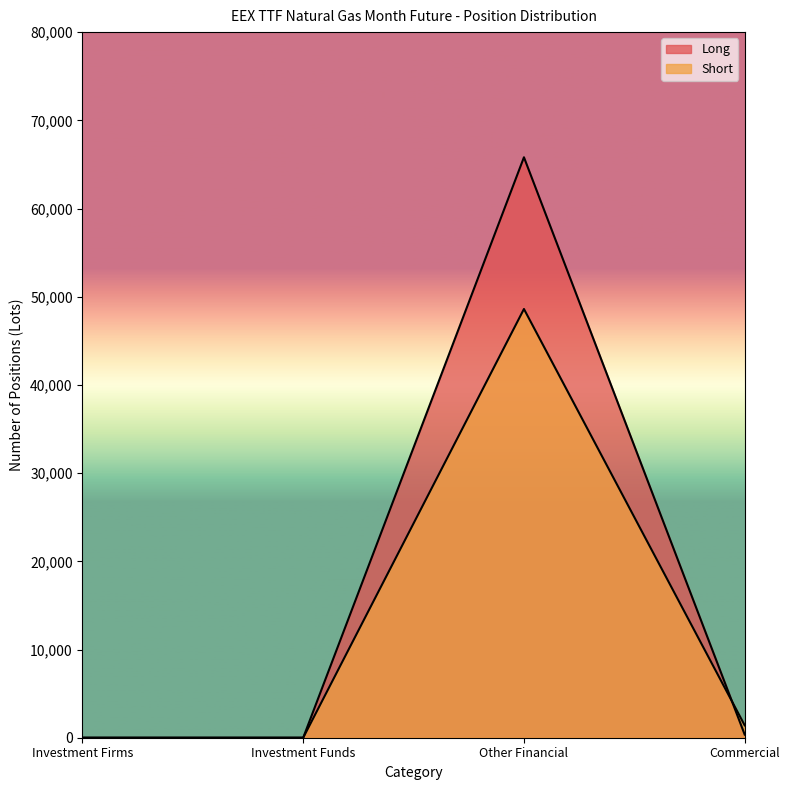

What is the label of the 3rd point from the left?

Other Financial